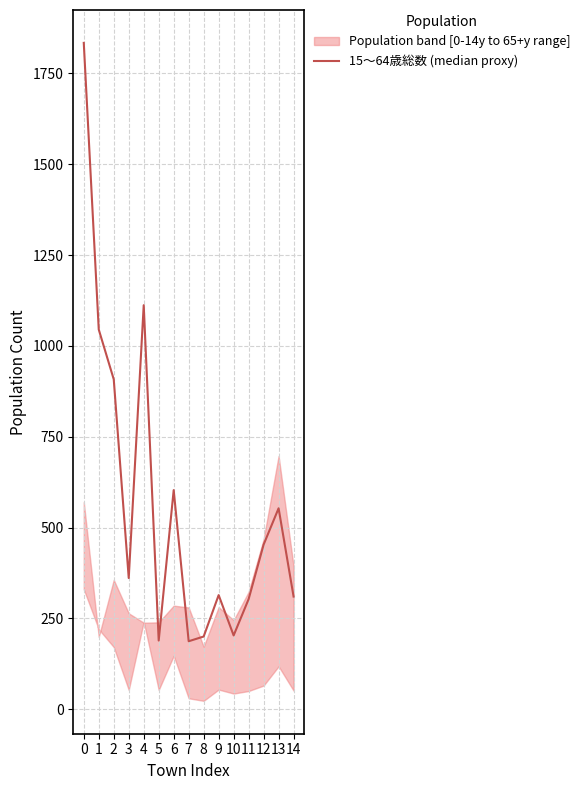

At which label is the value closest to 1010?

1